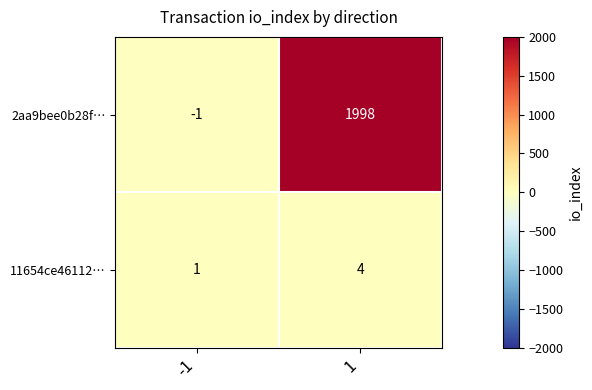

Which series changed the most between -1 and 1?

2aa9bee0b28f…